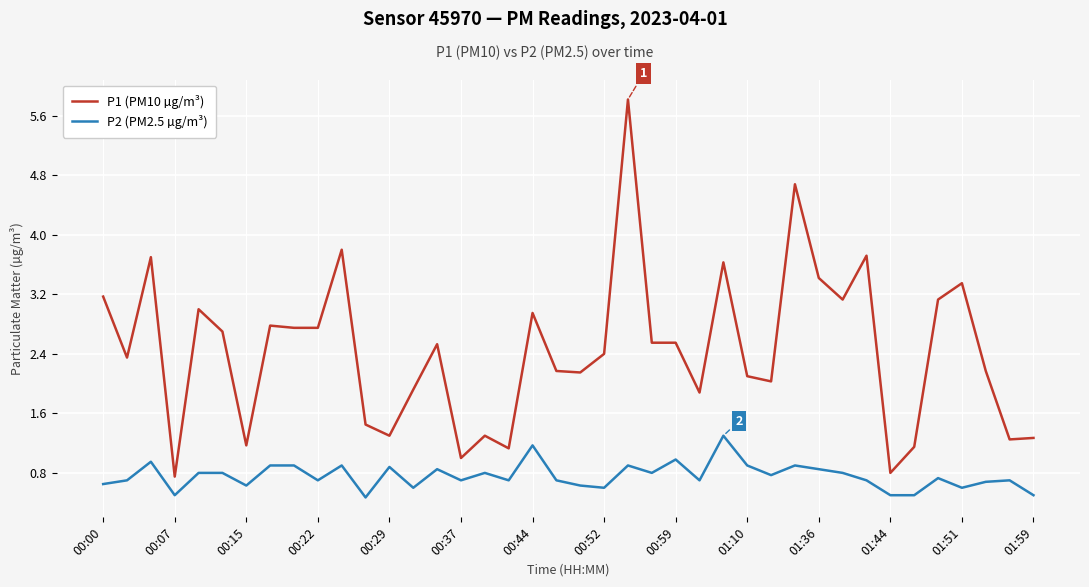

List the series in order of their peak value, lowest first.

P2 (PM2.5 µg/m³), P1 (PM10 µg/m³)